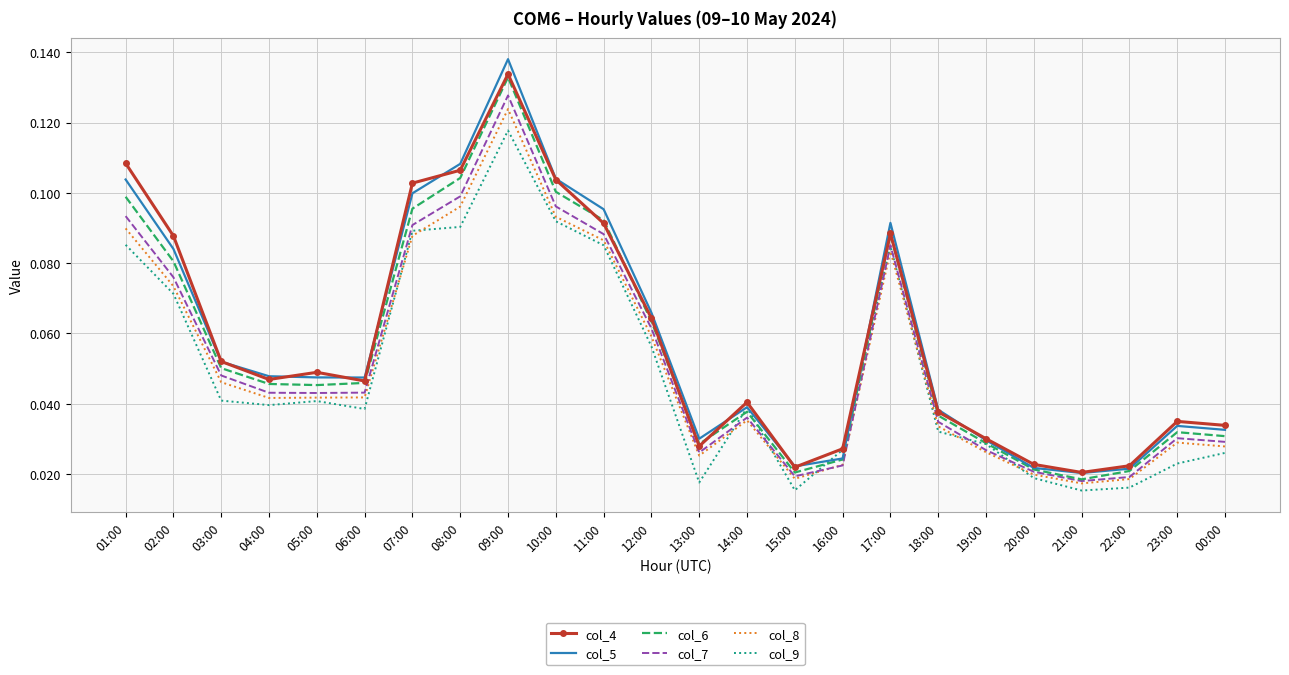

True or false: col_4 has a value of 0.1 at 17:00.

True